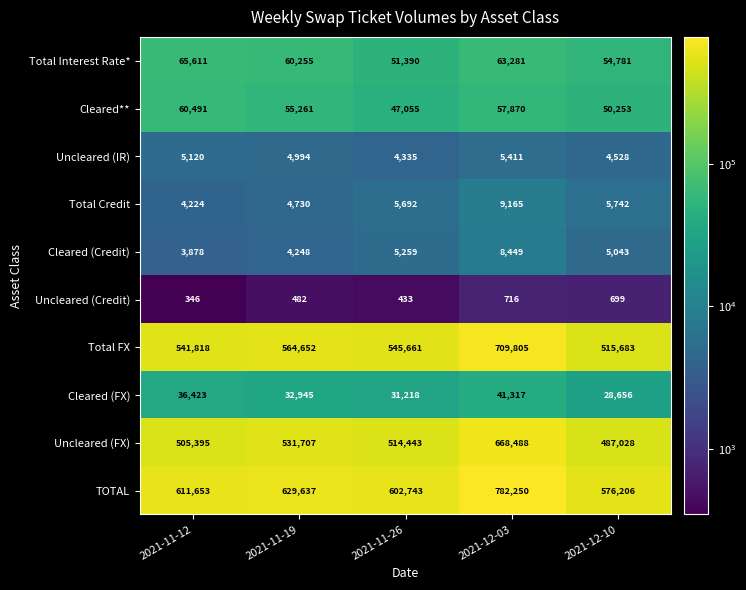

Rank the series at 2021-12-10 from highest to lowest value.

TOTAL, Total FX, Uncleared (FX), Total Interest Rate*, Cleared**, Cleared (FX), Total Credit, Cleared (Credit), Uncleared (IR), Uncleared (Credit)